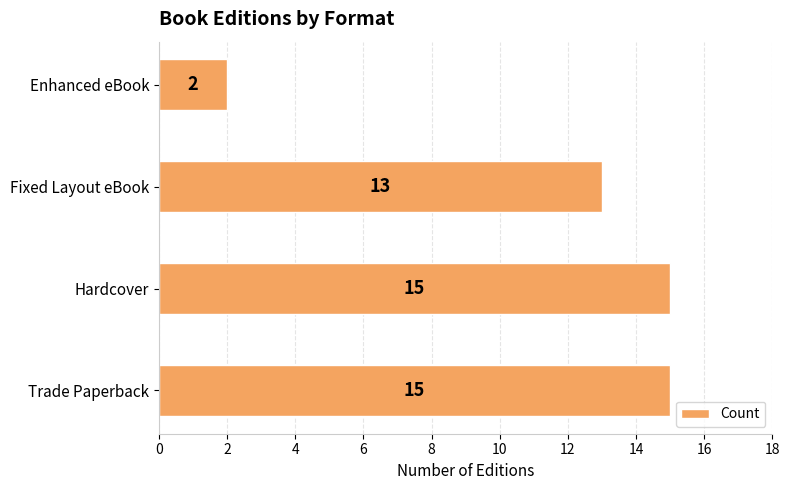

The chart shows a value of 4 at Enhanced eBook. True or false?

False